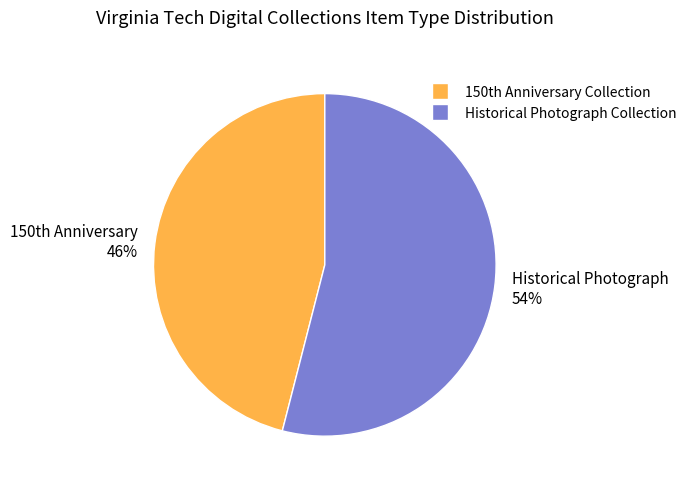

Which slice represents more than half of the pie?

Historical Photograph Collection